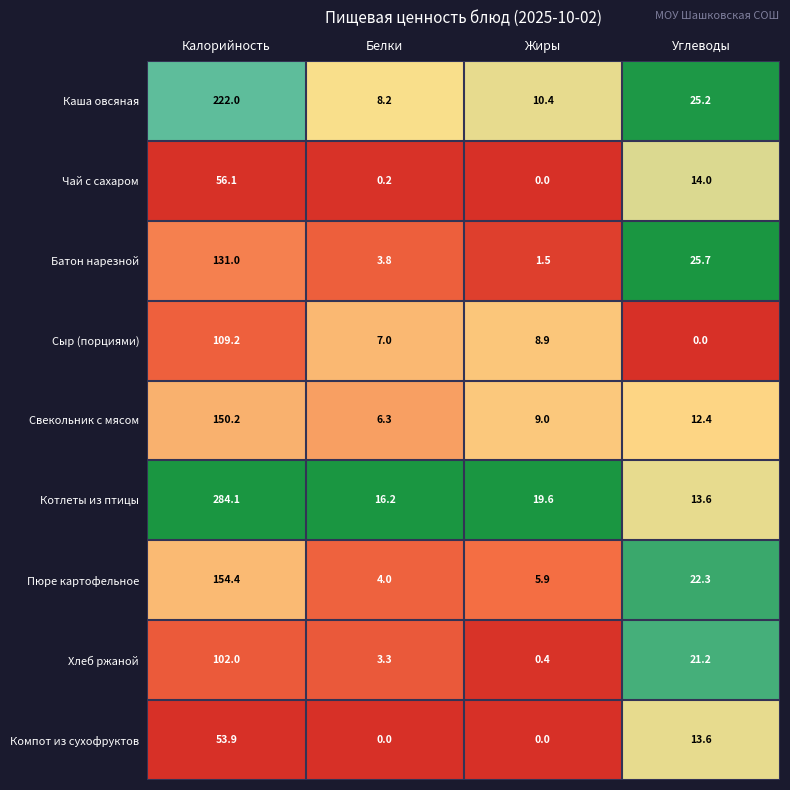

At how many categories does at least one series exceed 18?

3